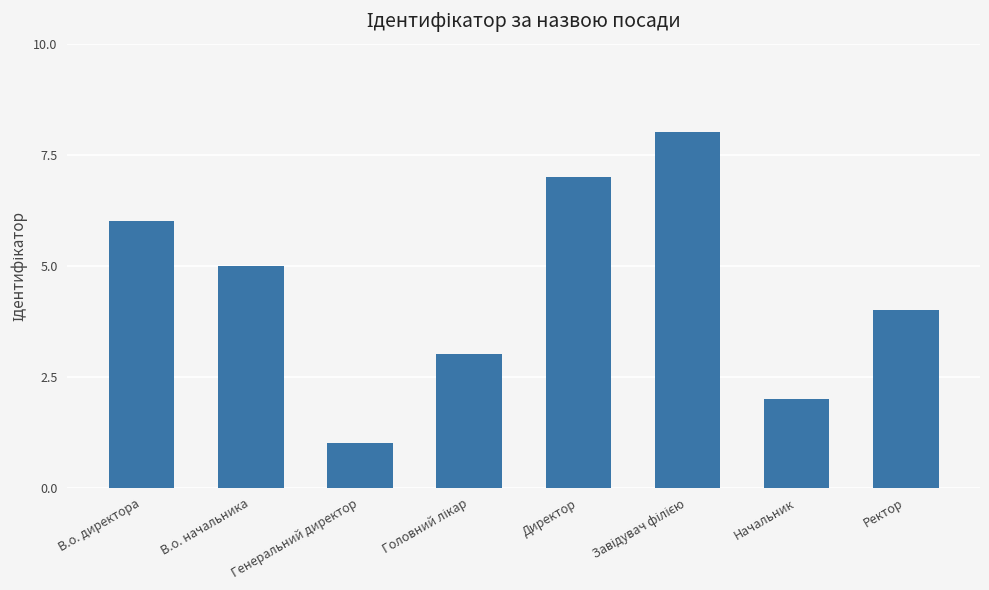

What is the ratio of the value at В.о. начальника to the value at Директор?

0.7